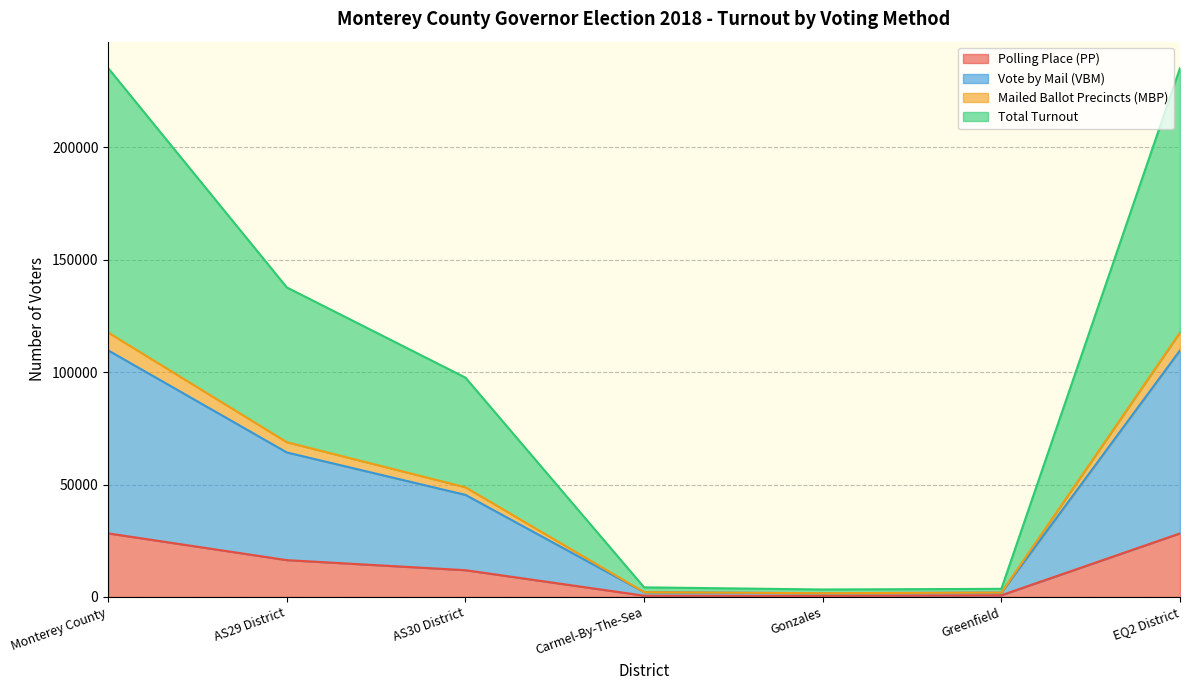

How many data points in Vote by Mail (VBM) are above 45403?

3